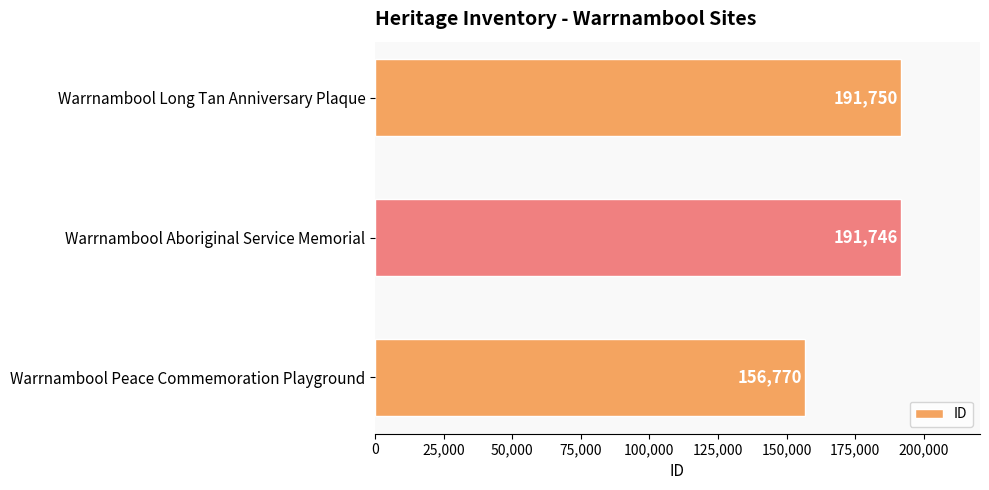

What is the minimum value shown in the chart?

156770